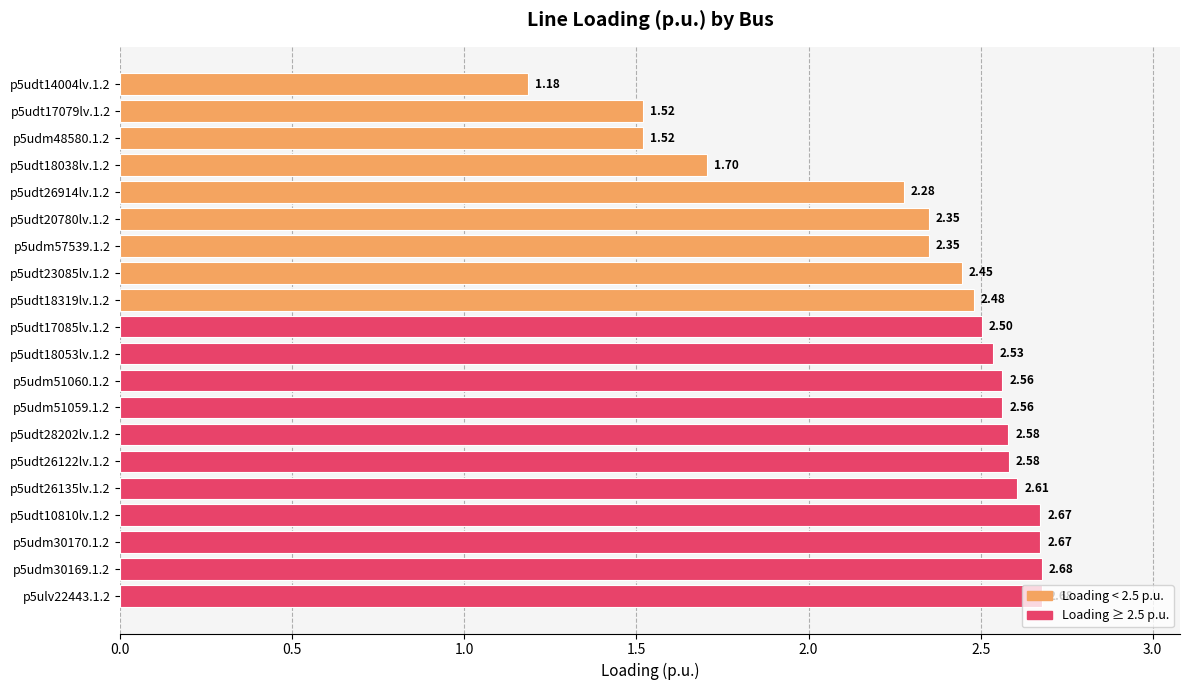

What is the sum of the values at p5udm57539.1.2 and p5udt26122lv.1.2?

4.9